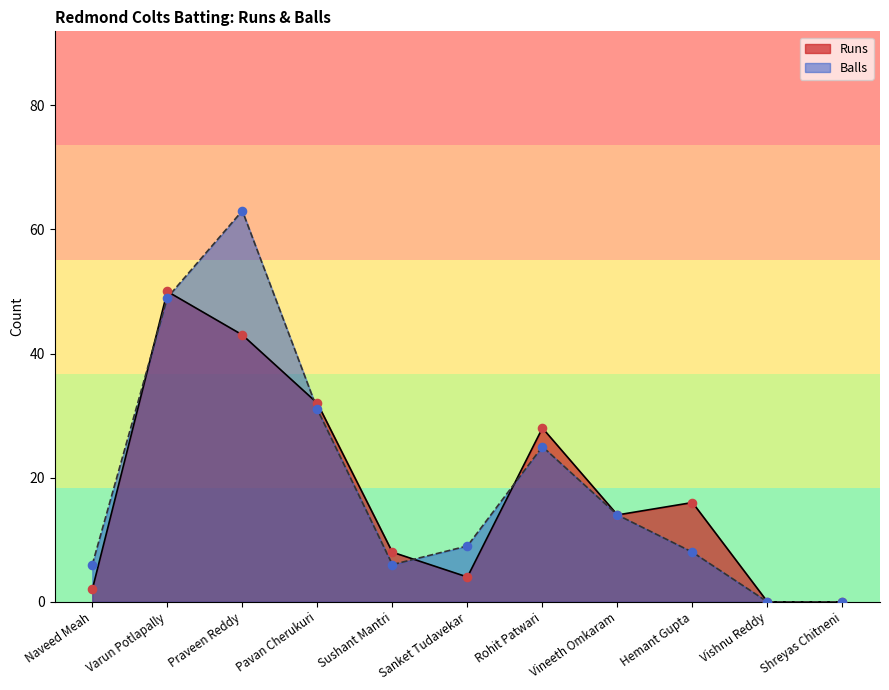

Is the value of Runs at Pavan Cherukuri greater than the value of Balls at Vishnu Reddy?

Yes